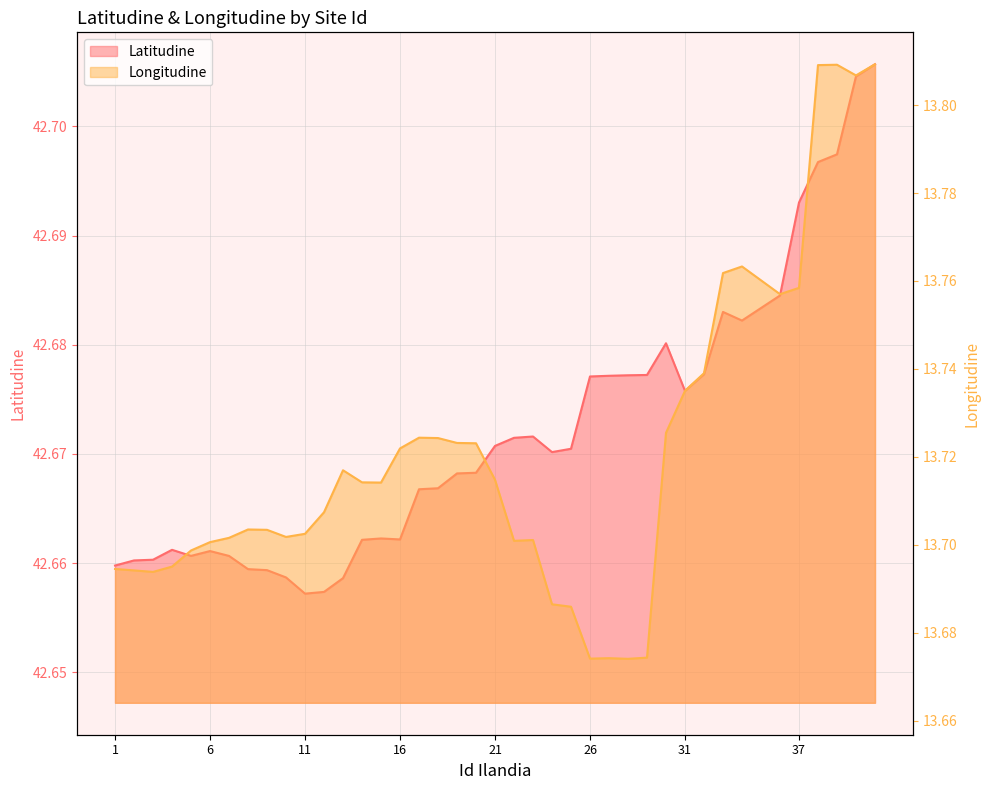

True or false: Latitudine has more than 0 interior local peaks.

True